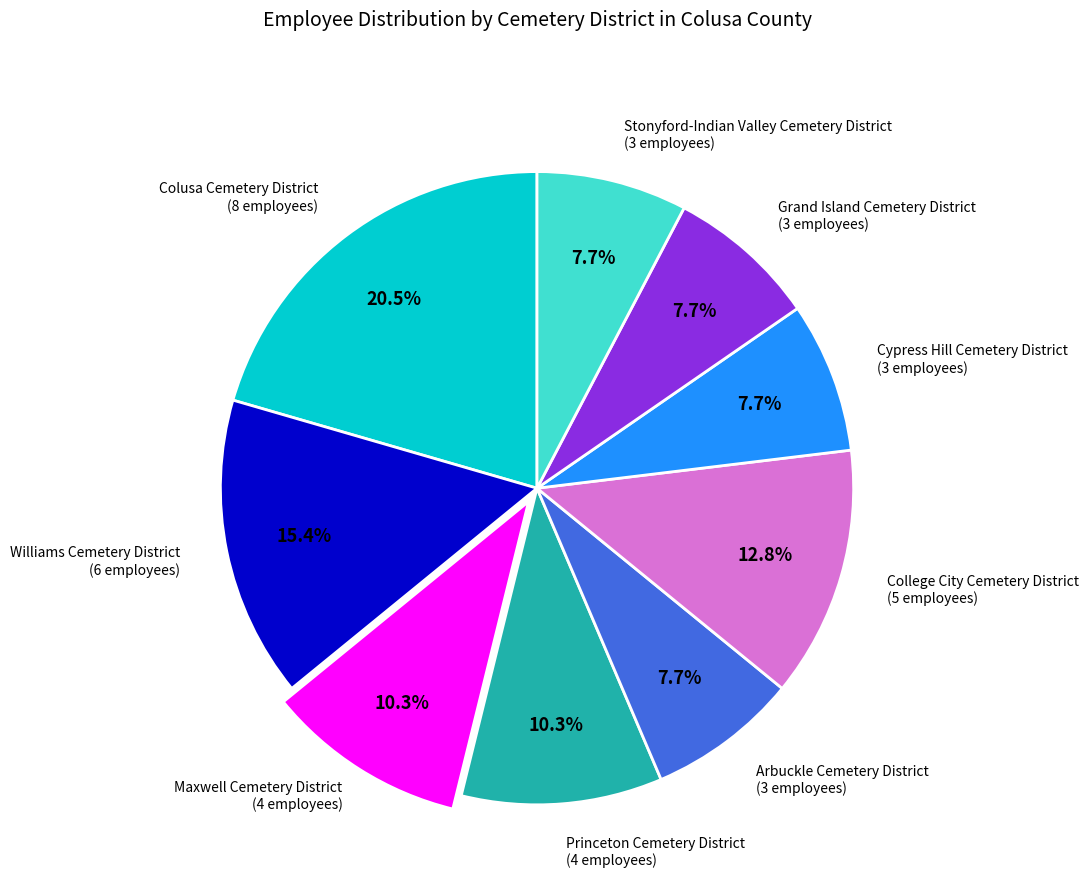

Is there any slice that represents more than half of the pie?

No